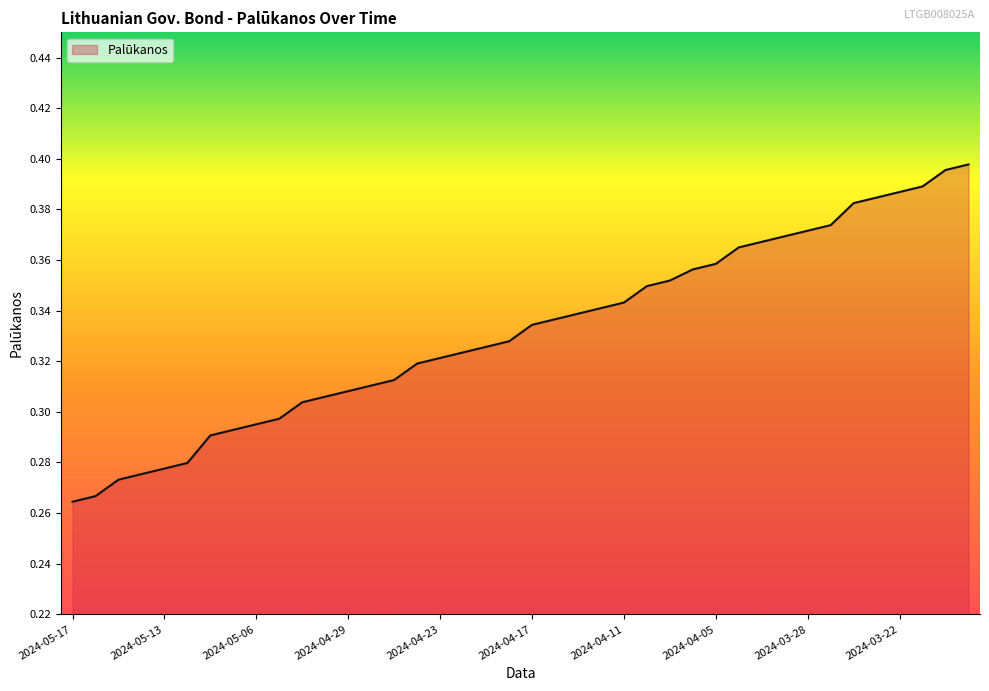

Does the chart display data point markers on the line(s)?

No